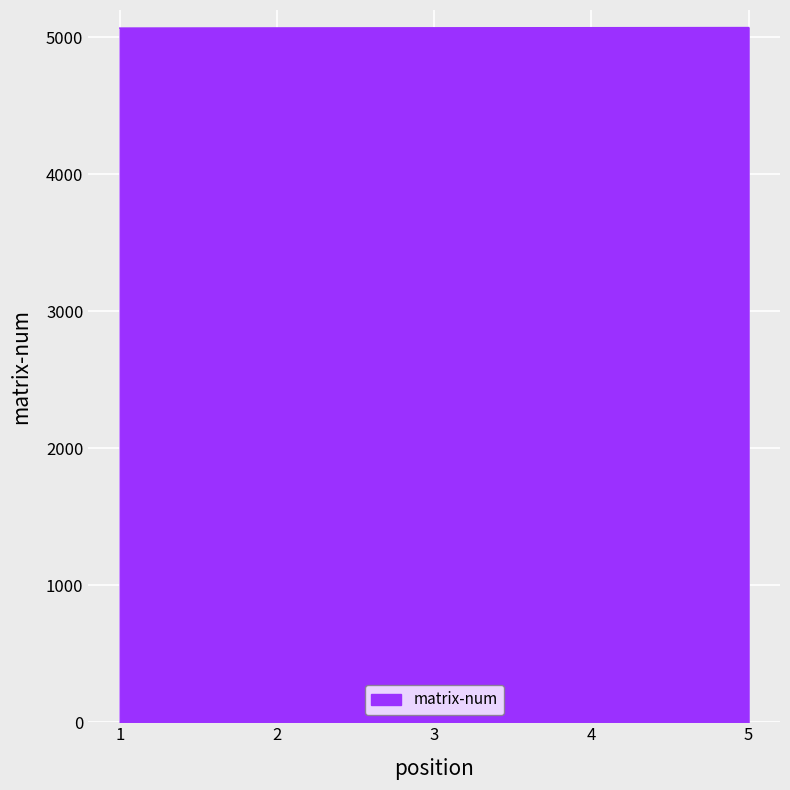

What is the ratio of the value at 1 to the value at 2?

1.0